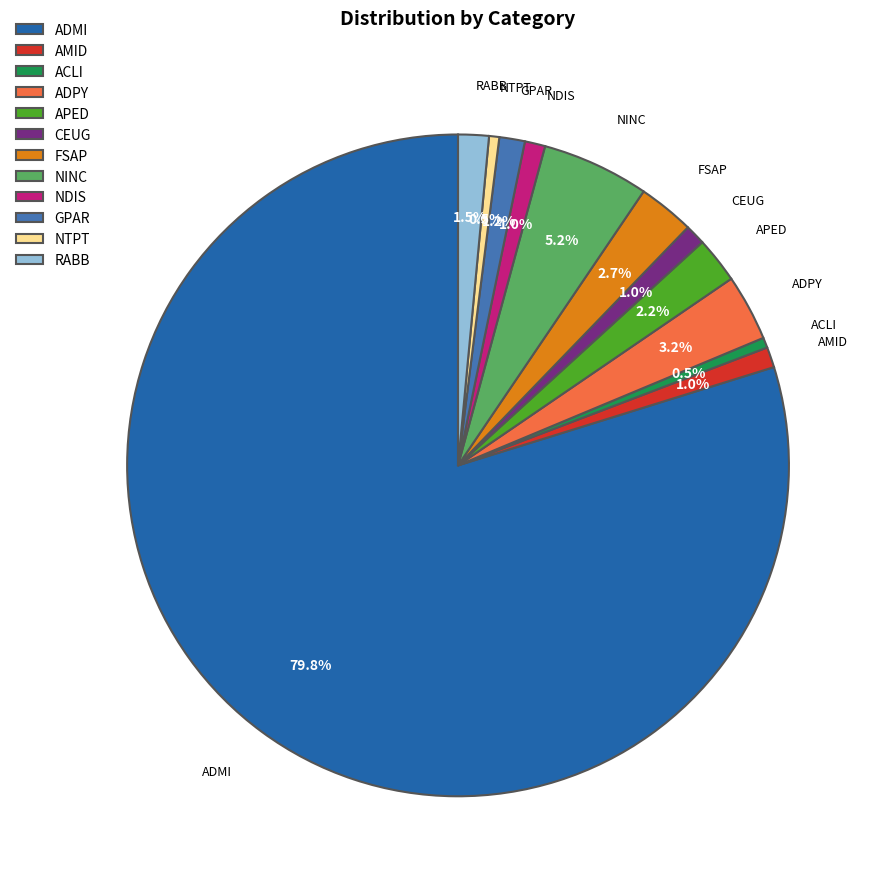

How many segments does this pie chart have?

12